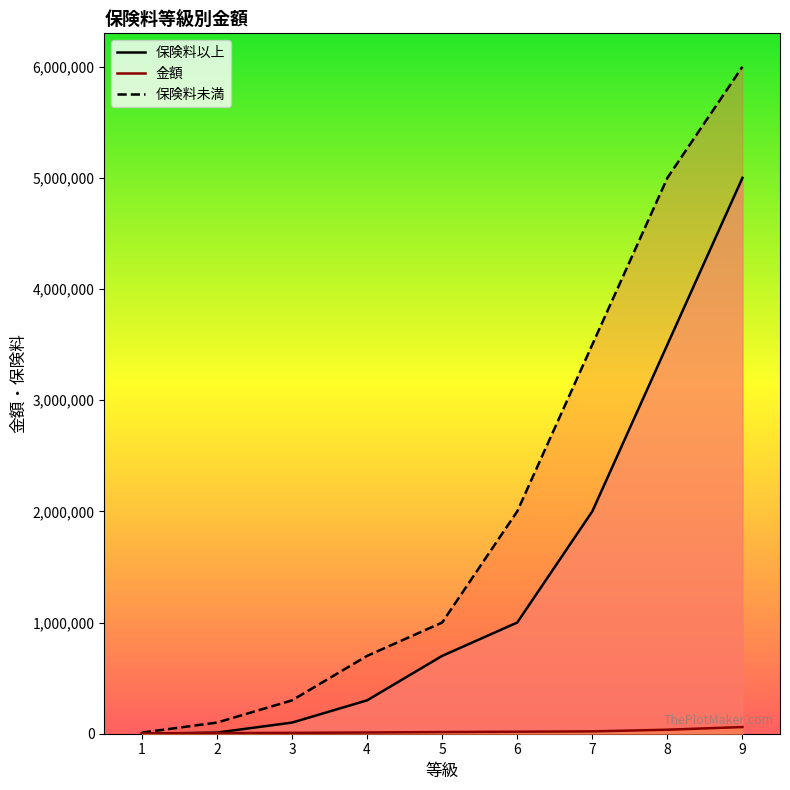

How many data points in 保険料以上 are above 700000?

4